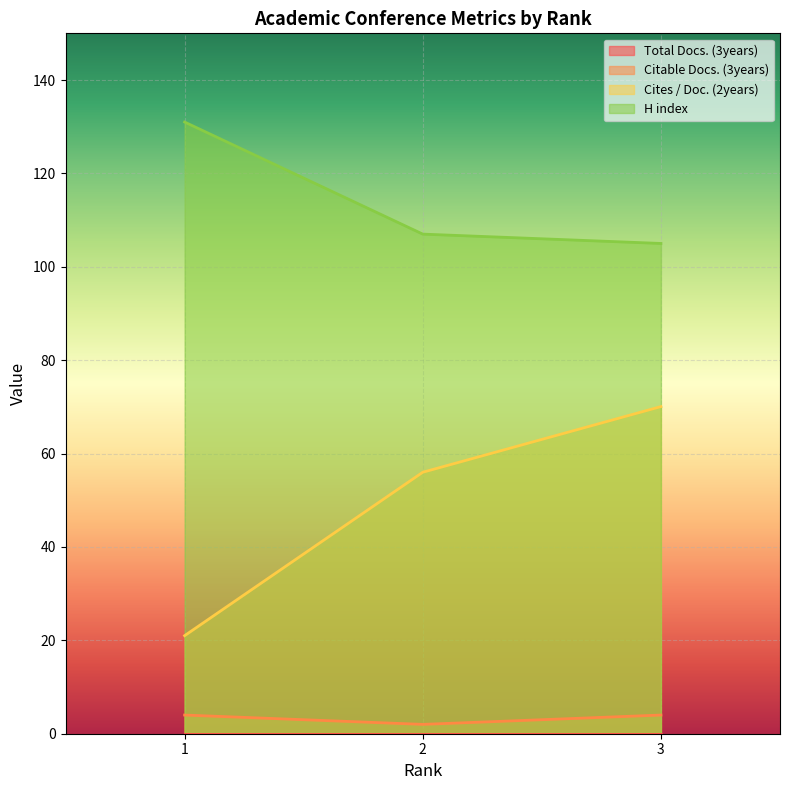

Is the value of Cites / Doc. (2years) at 2 greater than the value of H index at 1?

No